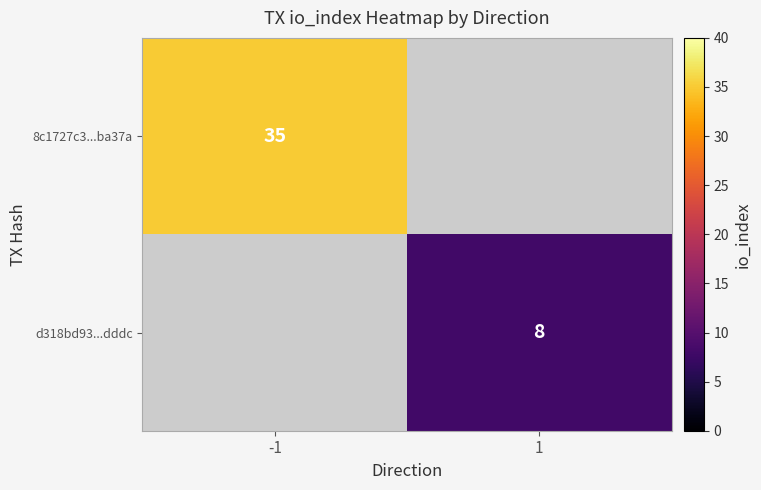

True or false: 8c1727c3...ba37a has a value of 8 at -1.

False